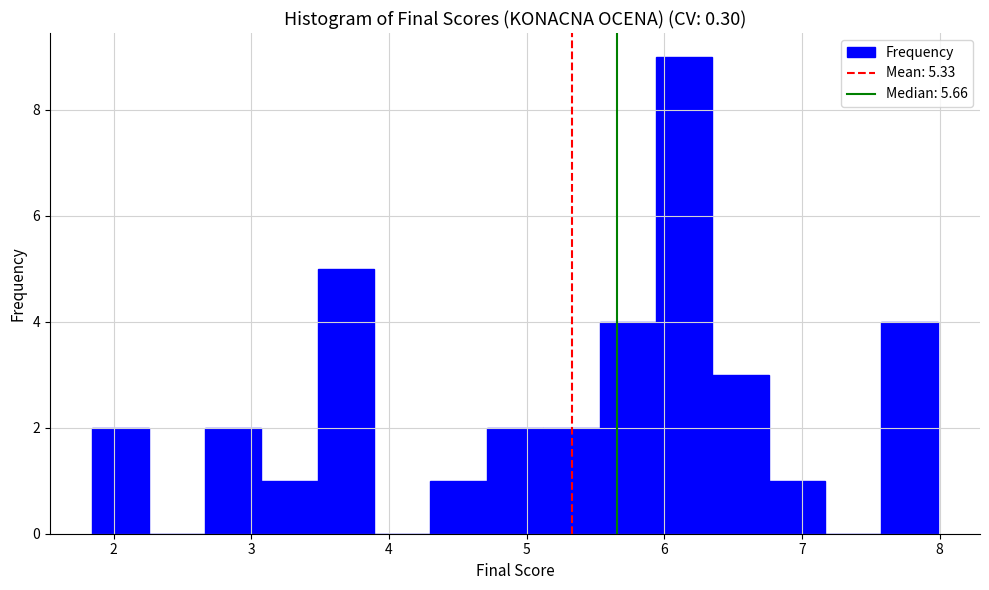

Reading left to right, list every bar in this chart as the range it spans on the x-axis followed by its height. Neither the bar edges nor the heights are printed on the chart, so give them approximately, as read against the axes.

1.8 to 2.3: 2
2.3 to 2.7: 0
2.7 to 3.1: 2
3.1 to 3.5: 1
3.5 to 3.9: 5
3.9 to 4.3: 0
4.3 to 4.7: 1
4.7 to 5.1: 2
5.1 to 5.5: 2
5.5 to 5.9: 4
5.9 to 6.3: 9
6.3 to 6.8: 3
6.8 to 7.2: 1
7.2 to 7.6: 0
7.6 to 8.0: 4